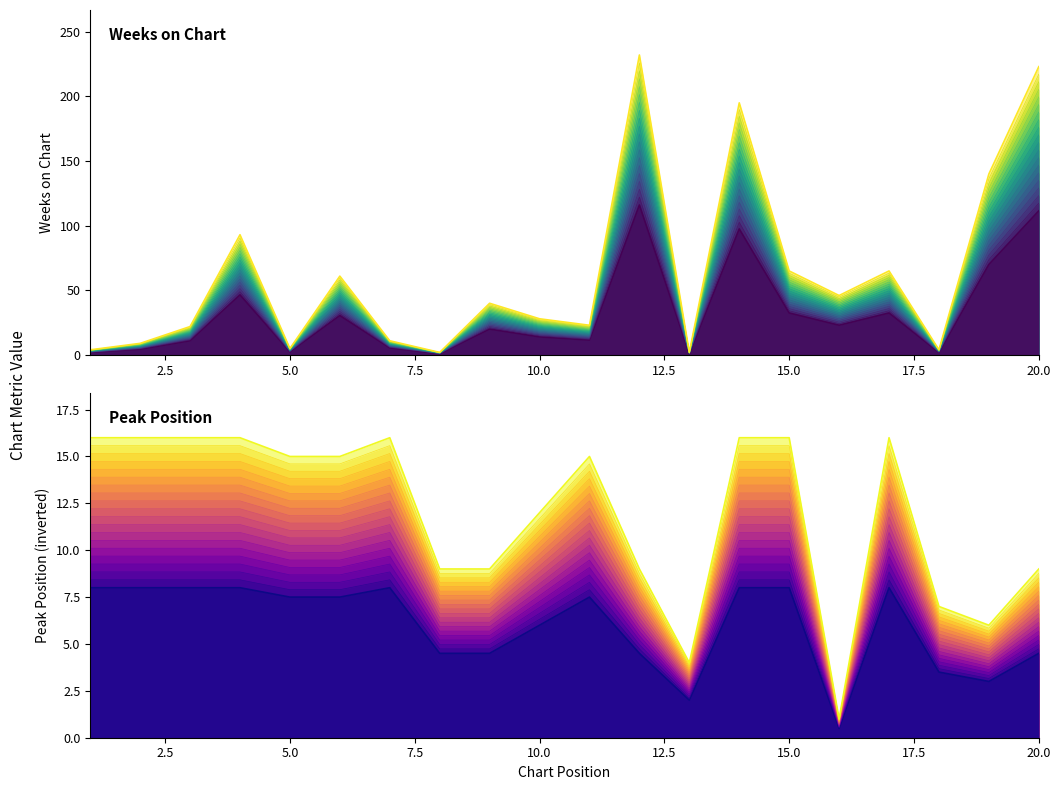

What is the difference between the maximum and second lowest values in the Peak Position series?

12